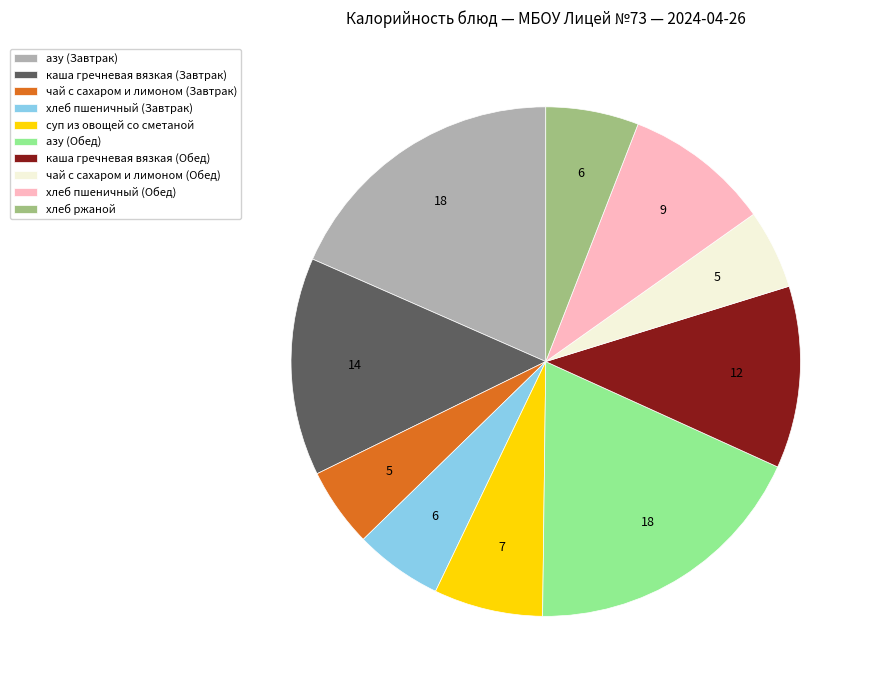

True or false: чай с сахаром и лимоном (Завтрак) accounts for 1% of the total.

False